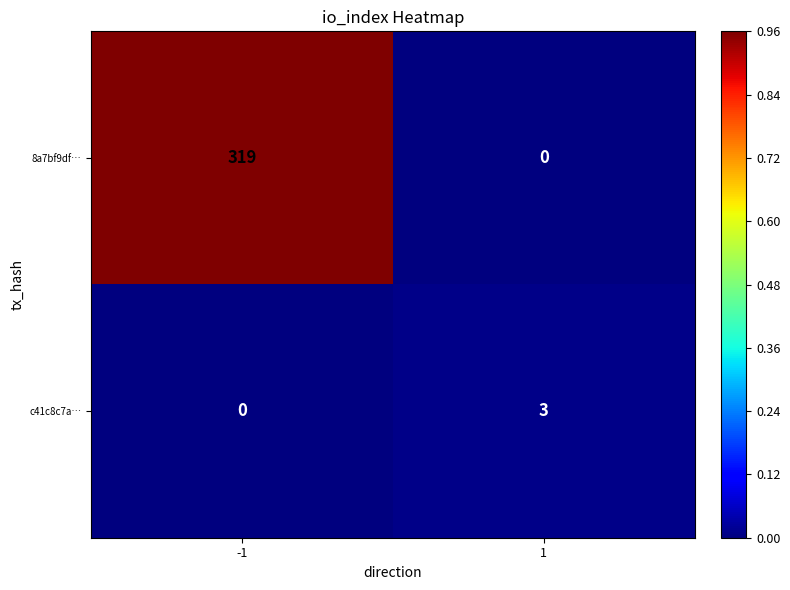

Rank the series at 1 from lowest to highest value.

8a7bf9df…, c41c8c7a…